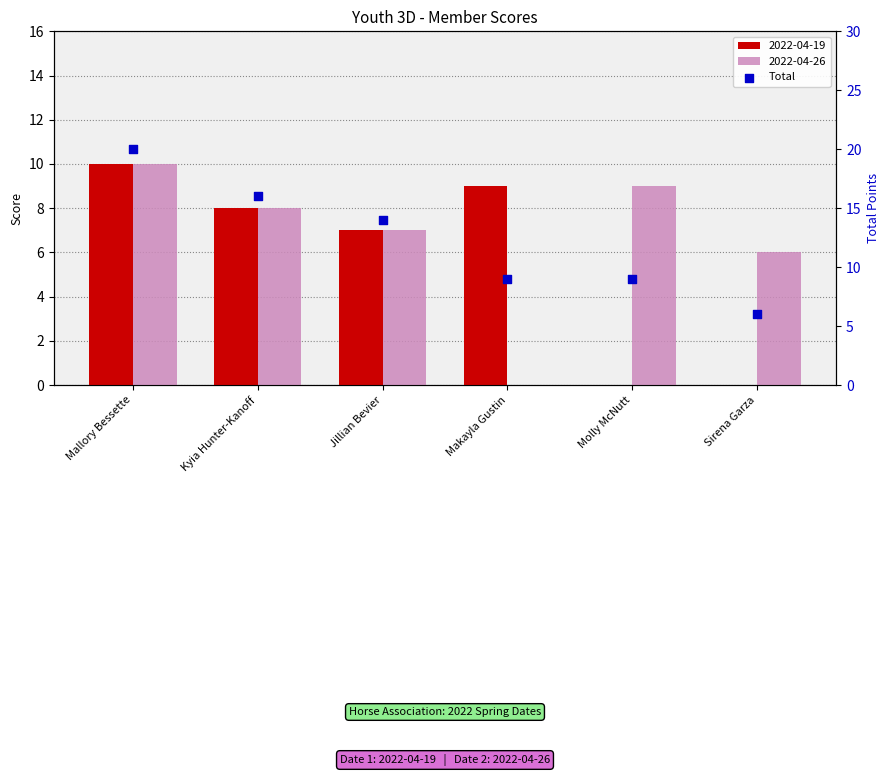

What is the change in value from Makayla Gustin to Sirena Garza?

-3